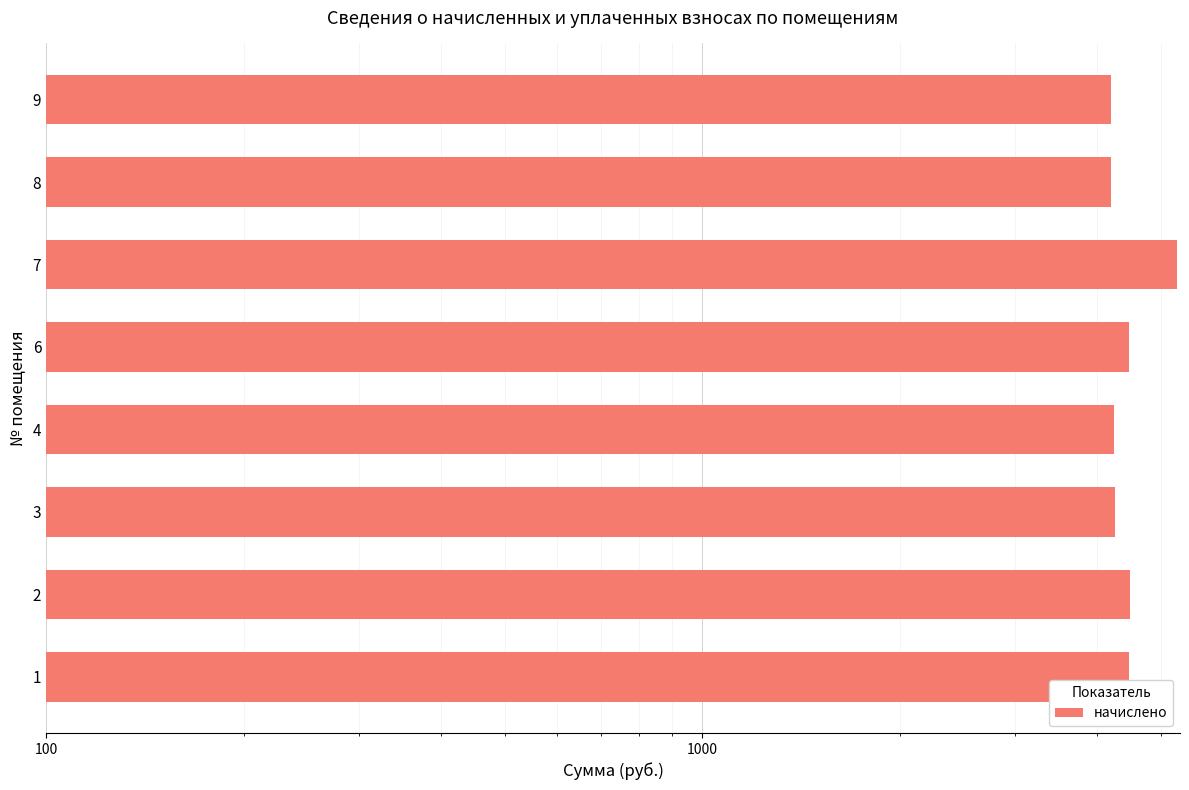

True or false: the data shows 7202.8 at 2.

False